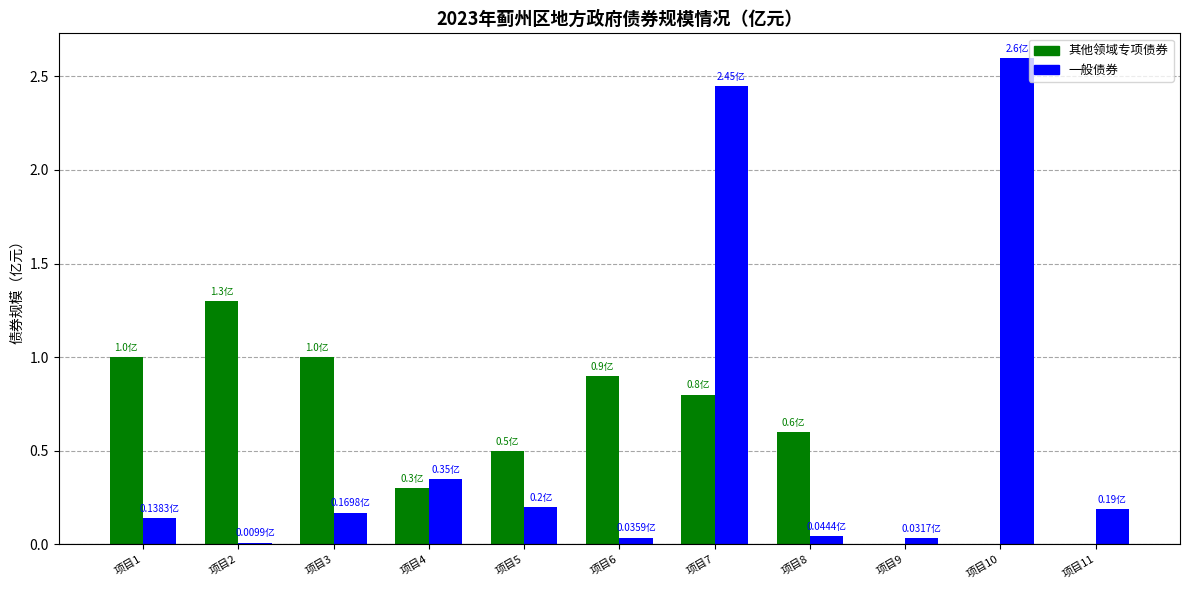

What are all the series names shown in the legend?

其他领域专项债券, 一般债券